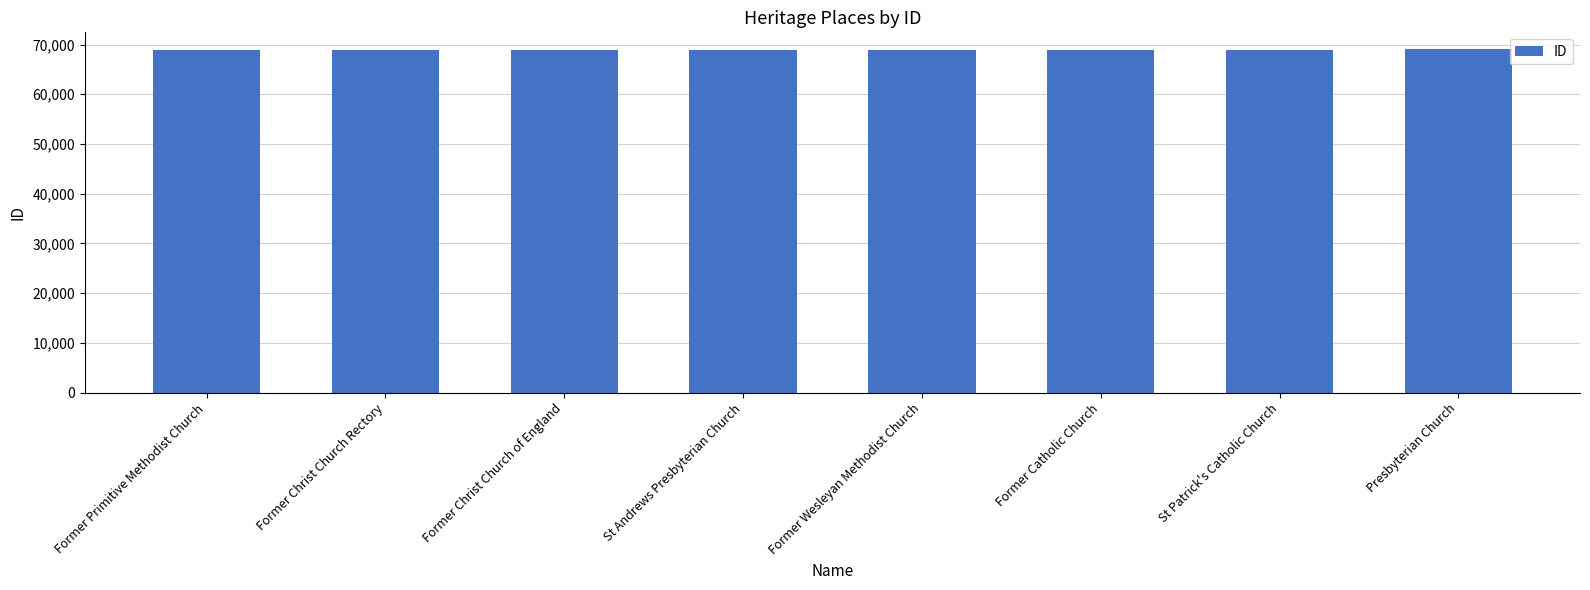

What is the value of the 5th bar from the left?

68989